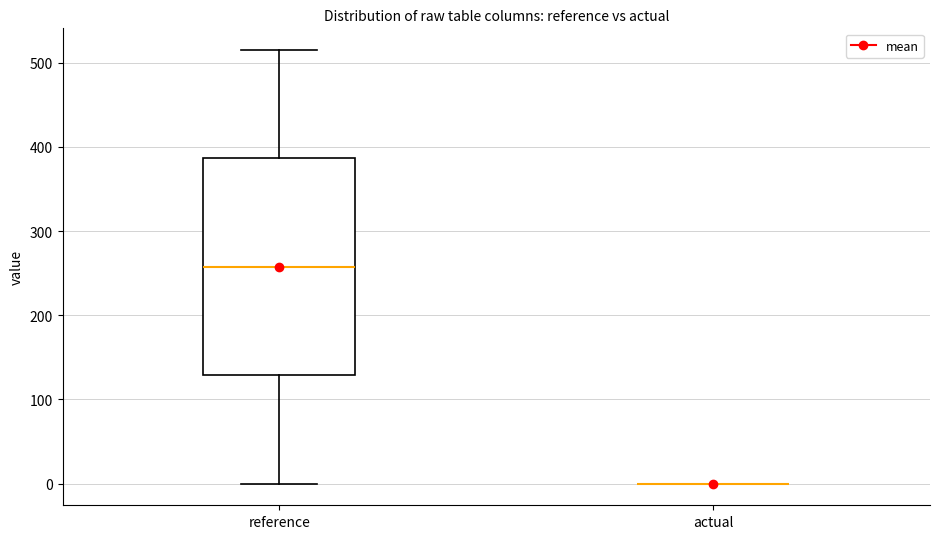

Reading left to right, transcribe this box plot: for each box, give where its median line is, the range the box spans, and where its two whiskers end, as read against the y-axis. The values are not printed on the chart, so give them approximately, as read against the axis.

reference: median 260, box 130 to 390, whiskers 0 to 510
actual: box collapsed to a line at 0, whiskers 0 to 0